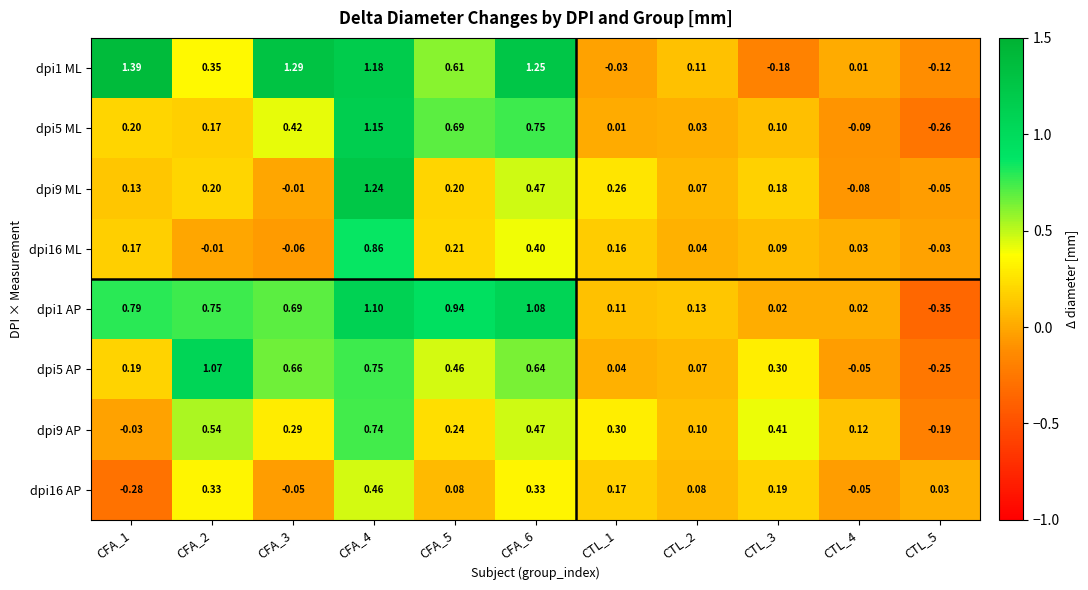

Is the value of dpi16 ML at CTL_3 greater than the value of dpi9 ML at CFA_4?

No